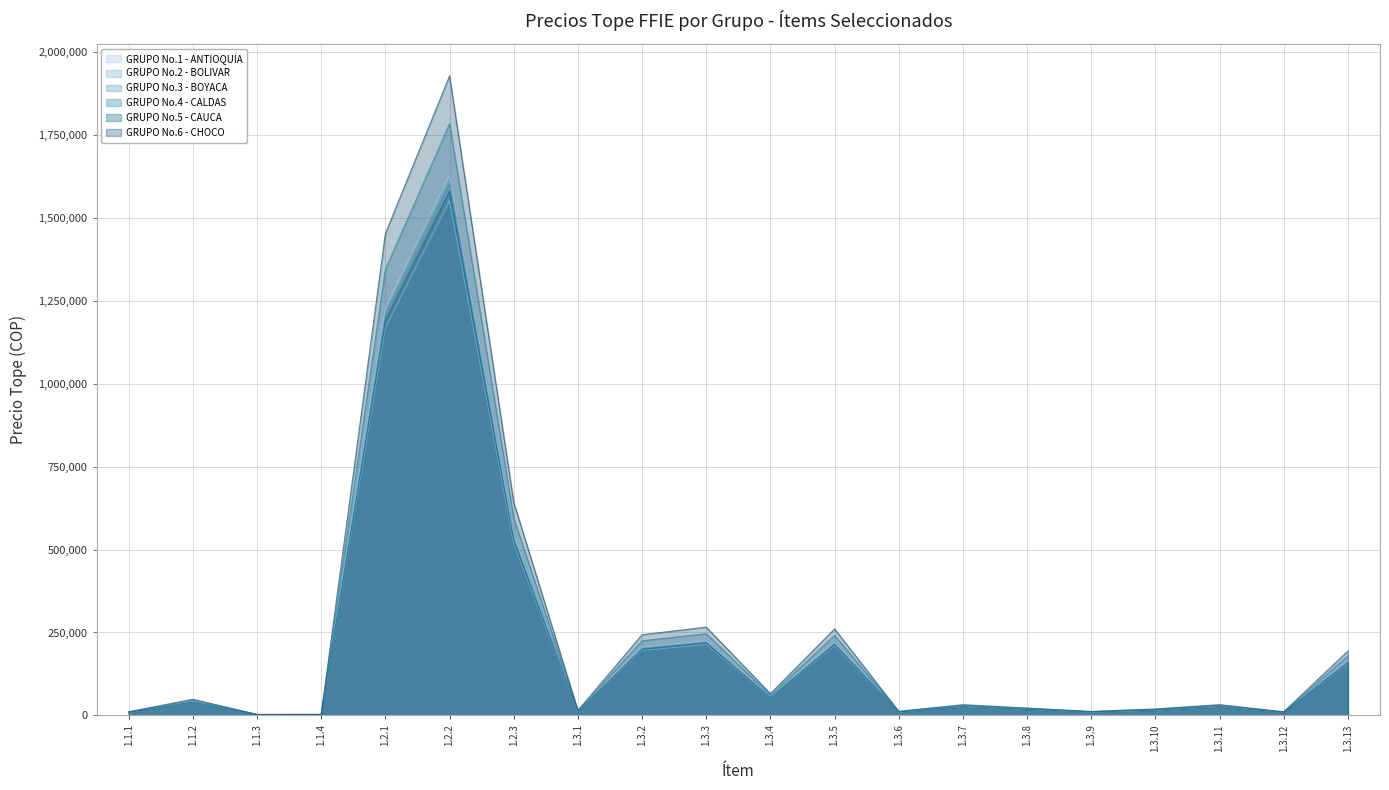

What position from the right is 1.3.12?

2